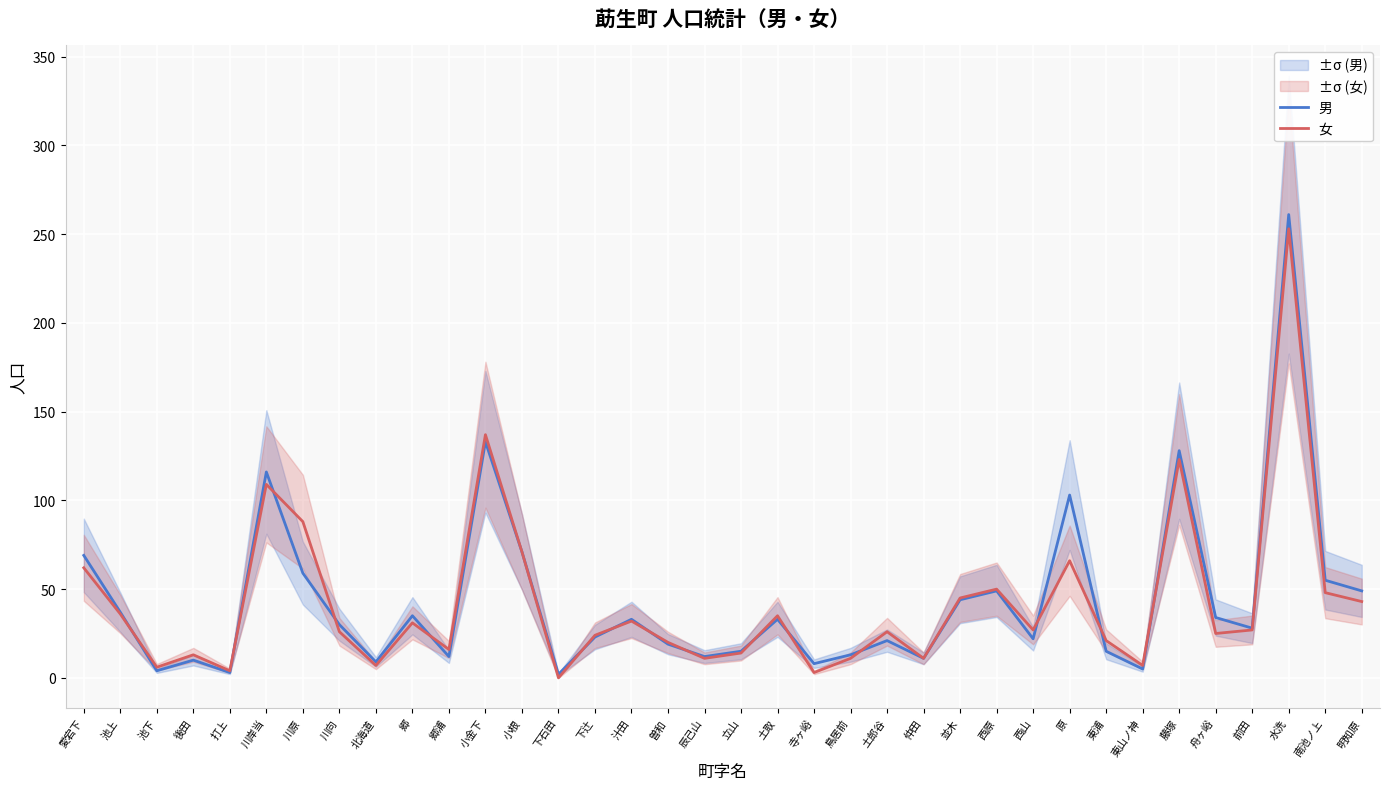

List the series in order of their peak value, lowest first.

女, 男